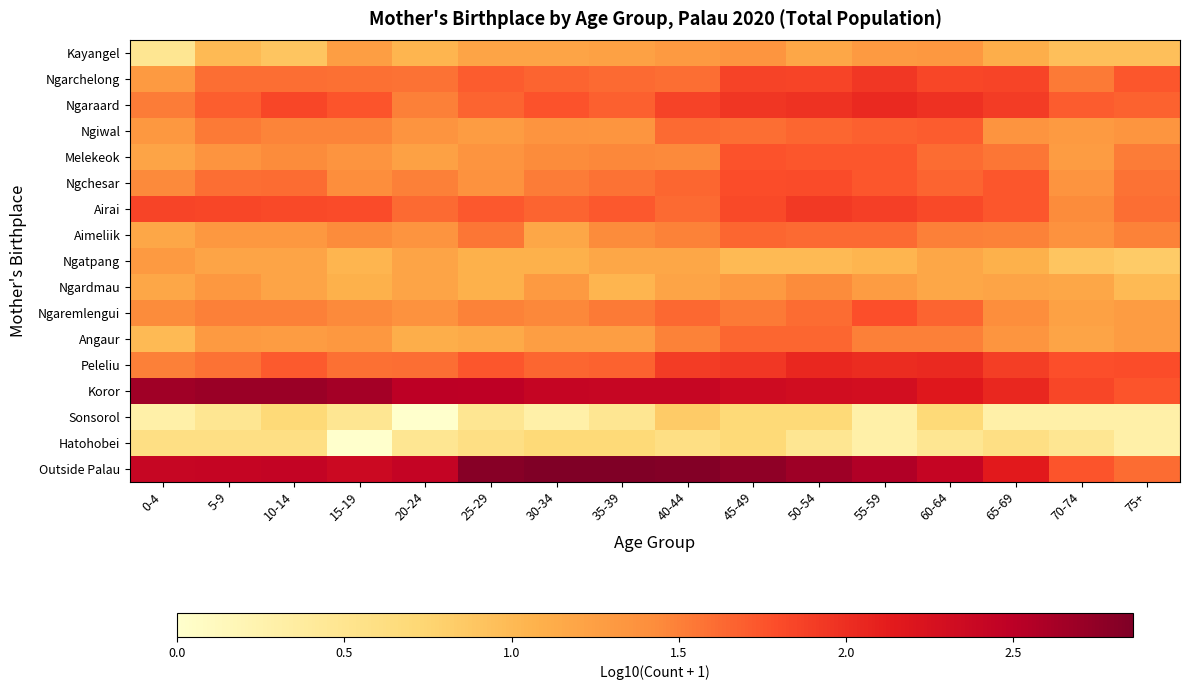

Reading right to left, list all the values displayed in this chart.

Kayangel: 75+=1.0	70-74=1.0	65-69=1.1	60-64=1.3	55-59=1.3	50-54=1.2	45-49=1.3	40-44=1.3	35-39=1.2	30-34=1.2	25-29=1.2	20-24=1.0	15-19=1.3	10-14=0.9	5-9=1.0	0-4=0.5
Ngarchelong: 75+=1.7	70-74=1.5	65-69=1.8	60-64=1.8	55-59=1.9	50-54=1.9	45-49=1.9	40-44=1.6	35-39=1.6	30-34=1.7	25-29=1.7	20-24=1.6	15-19=1.6	10-14=1.6	5-9=1.6	0-4=1.3
Ngaraard: 75+=1.7	70-74=1.7	65-69=1.9	60-64=2.0	55-59=2.0	50-54=2.0	45-49=1.9	40-44=1.9	35-39=1.7	30-34=1.8	25-29=1.7	20-24=1.5	15-19=1.7	10-14=1.8	5-9=1.7	0-4=1.5
Ngiwal: 75+=1.3	70-74=1.3	65-69=1.4	60-64=1.7	55-59=1.7	50-54=1.6	45-49=1.6	40-44=1.6	35-39=1.3	30-34=1.4	25-29=1.3	20-24=1.4	15-19=1.5	10-14=1.5	5-9=1.5	0-4=1.3
Melekeok: 75+=1.5	70-74=1.3	65-69=1.6	60-64=1.6	55-59=1.7	50-54=1.7	45-49=1.8	40-44=1.4	35-39=1.5	30-34=1.4	25-29=1.4	20-24=1.2	15-19=1.4	10-14=1.4	5-9=1.4	0-4=1.2
Ngchesar: 75+=1.6	70-74=1.4	65-69=1.7	60-64=1.7	55-59=1.7	50-54=1.8	45-49=1.8	40-44=1.6	35-39=1.6	30-34=1.5	25-29=1.4	20-24=1.5	15-19=1.4	10-14=1.6	5-9=1.6	0-4=1.4
Airai: 75+=1.6	70-74=1.4	65-69=1.7	60-64=1.8	55-59=1.9	50-54=1.9	45-49=1.8	40-44=1.6	35-39=1.7	30-34=1.7	25-29=1.7	20-24=1.6	15-19=1.8	10-14=1.8	5-9=1.8	0-4=1.9
Aimeliik: 75+=1.5	70-74=1.4	65-69=1.5	60-64=1.5	55-59=1.6	50-54=1.6	45-49=1.6	40-44=1.5	35-39=1.4	30-34=1.2	25-29=1.6	20-24=1.4	15-19=1.4	10-14=1.3	5-9=1.3	0-4=1.2
Ngatpang: 75+=0.8	70-74=0.9	65-69=1.1	60-64=1.2	55-59=1.0	50-54=1.0	45-49=1.0	40-44=1.2	35-39=1.2	30-34=1.1	25-29=1.1	20-24=1.2	15-19=1.0	10-14=1.2	5-9=1.2	0-4=1.3
Ngardmau: 75+=1.0	70-74=1.2	65-69=1.2	60-64=1.2	55-59=1.3	50-54=1.4	45-49=1.3	40-44=1.2	35-39=1.0	30-34=1.3	25-29=1.1	20-24=1.2	15-19=1.1	10-14=1.2	5-9=1.3	0-4=1.2
Ngaremlengui: 75+=1.3	70-74=1.2	65-69=1.4	60-64=1.7	55-59=1.8	50-54=1.6	45-49=1.5	40-44=1.6	35-39=1.5	30-34=1.5	25-29=1.5	20-24=1.4	15-19=1.4	10-14=1.5	5-9=1.5	0-4=1.4
Angaur: 75+=1.3	70-74=1.2	65-69=1.3	60-64=1.5	55-59=1.5	50-54=1.6	45-49=1.6	40-44=1.5	35-39=1.3	30-34=1.3	25-29=1.1	20-24=1.1	15-19=1.3	10-14=1.3	5-9=1.3	0-4=1.0
Peleliu: 75+=1.8	70-74=1.8	65-69=1.9	60-64=2.0	55-59=2.0	50-54=2.0	45-49=1.9	40-44=1.9	35-39=1.7	30-34=1.6	25-29=1.7	20-24=1.6	15-19=1.6	10-14=1.7	5-9=1.6	0-4=1.5
Koror: 75+=1.7	70-74=1.8	65-69=2.0	60-64=2.2	55-59=2.3	50-54=2.3	45-49=2.3	40-44=2.4	35-39=2.4	30-34=2.4	25-29=2.5	20-24=2.5	15-19=2.6	10-14=2.7	5-9=2.7	0-4=2.7
Sonsorol: 75+=0.3	70-74=0.3	65-69=0.3	60-64=0.7	55-59=0.3	50-54=0.7	45-49=0.7	40-44=0.8	35-39=0.5	30-34=0.3	25-29=0.5	20-24=0.0	15-19=0.5	10-14=0.7	5-9=0.5	0-4=0.3
Hatohobei: 75+=0.3	70-74=0.5	65-69=0.6	60-64=0.5	55-59=0.3	50-54=0.5	45-49=0.7	40-44=0.6	35-39=0.7	30-34=0.7	25-29=0.6	20-24=0.5	15-19=0.0	10-14=0.6	5-9=0.6	0-4=0.6
Outside Palau: 75+=1.6	70-74=1.7	65-69=2.1	60-64=2.4	55-59=2.6	50-54=2.7	45-49=2.8	40-44=2.8	35-39=2.9	30-34=2.9	25-29=2.8	20-24=2.4	15-19=2.4	10-14=2.4	5-9=2.4	0-4=2.4